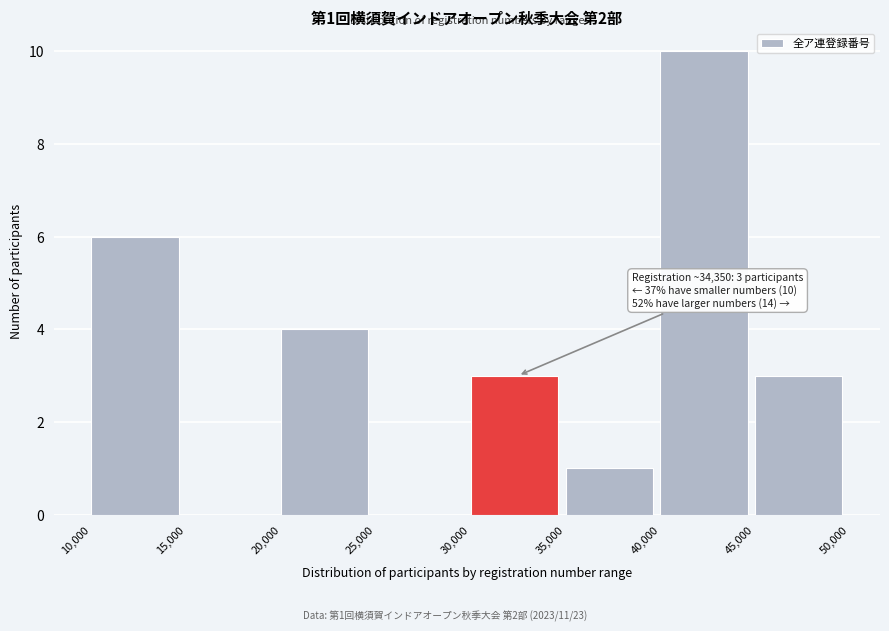

Which range on the x-axis has the tallest bar?

40,000 to 45,000